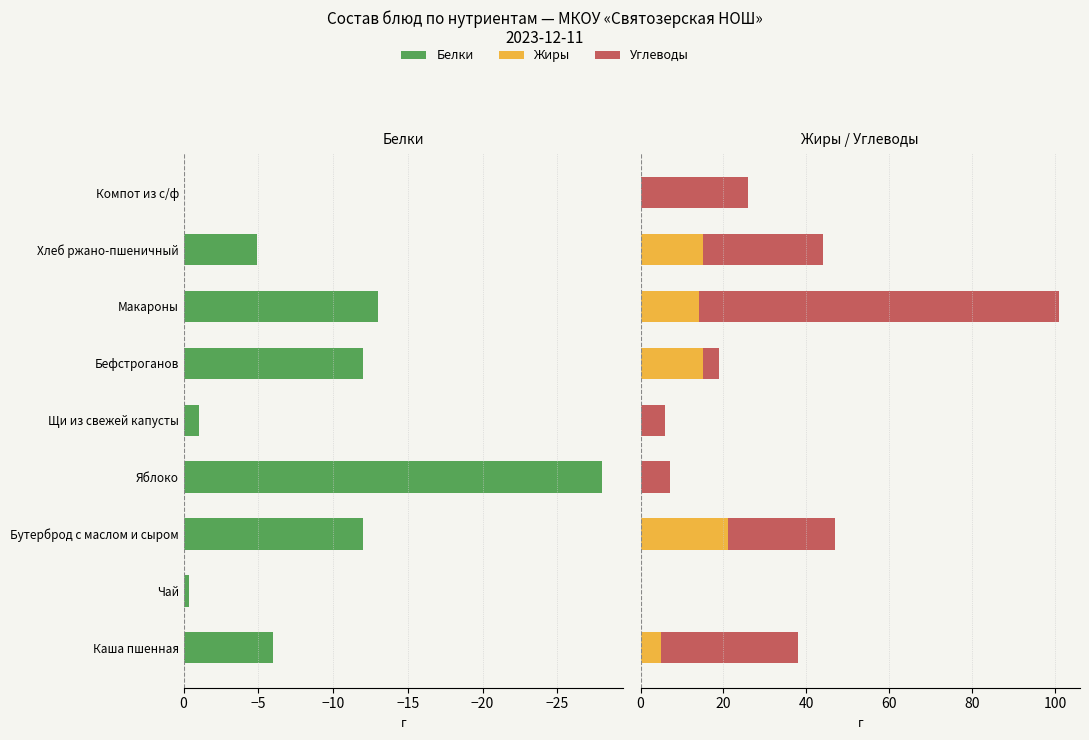

Reading right to left, transcribe all the data shown in this chart.

Белки: 0.0	-4.9	-13.0	-12.0	-1.0	-28.0	-12.0	-0.4	-6.0
Жиры: 0.0	15.0	14.0	15.0	0.0	0.0	21.0	0.1	5.0
Углеводы: 26.0	29.0	87.0	4.0	6.0	7.0	26.0	0.0	33.0